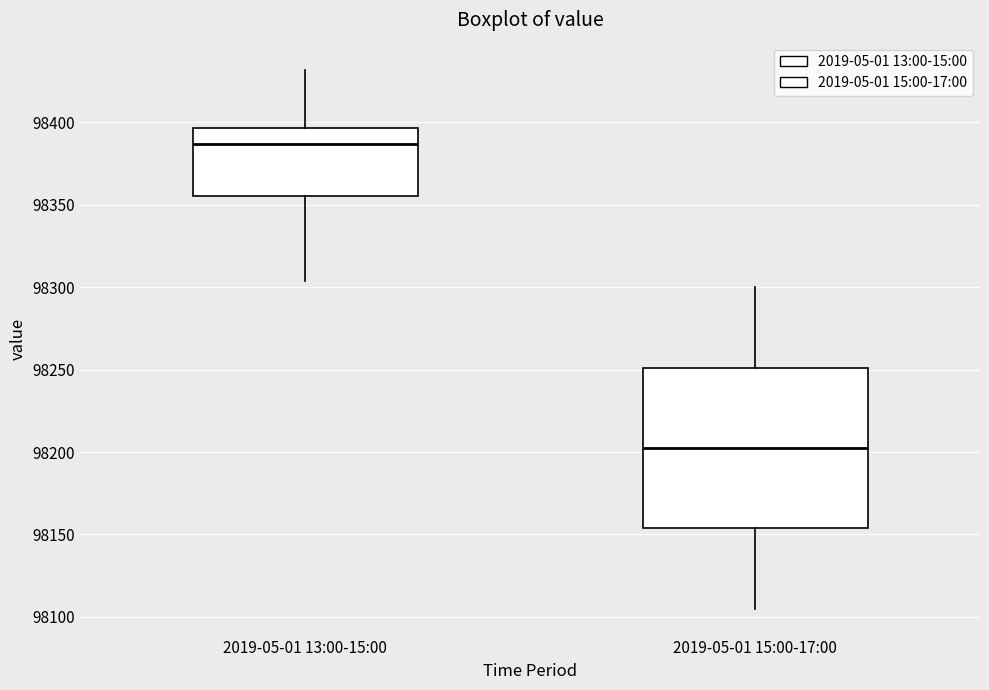

Where does the median line of the box for 2019-05-01 15:00-17:00 sit on the y-axis? The values are not printed on the chart, so give them approximately, as read against the axis.

98205